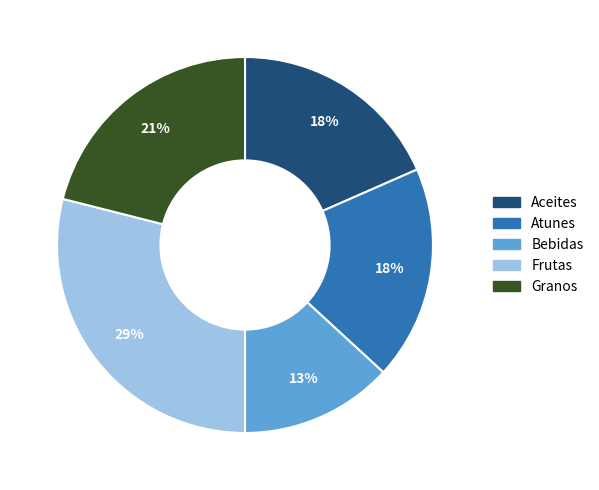

The Atunes slice represents 18% of the pie. True or false?

True